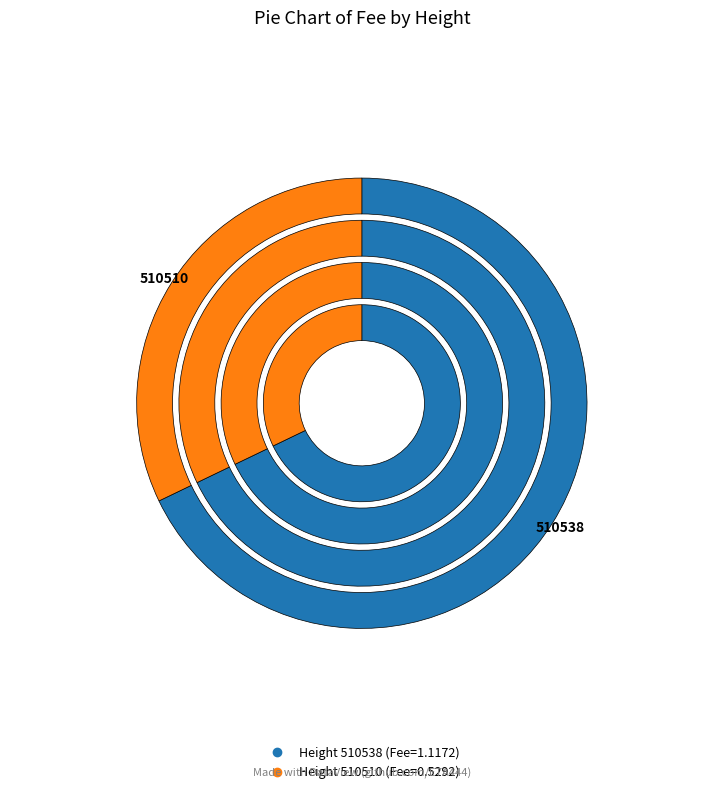

Between 510510 and 510538, which is larger?

510538